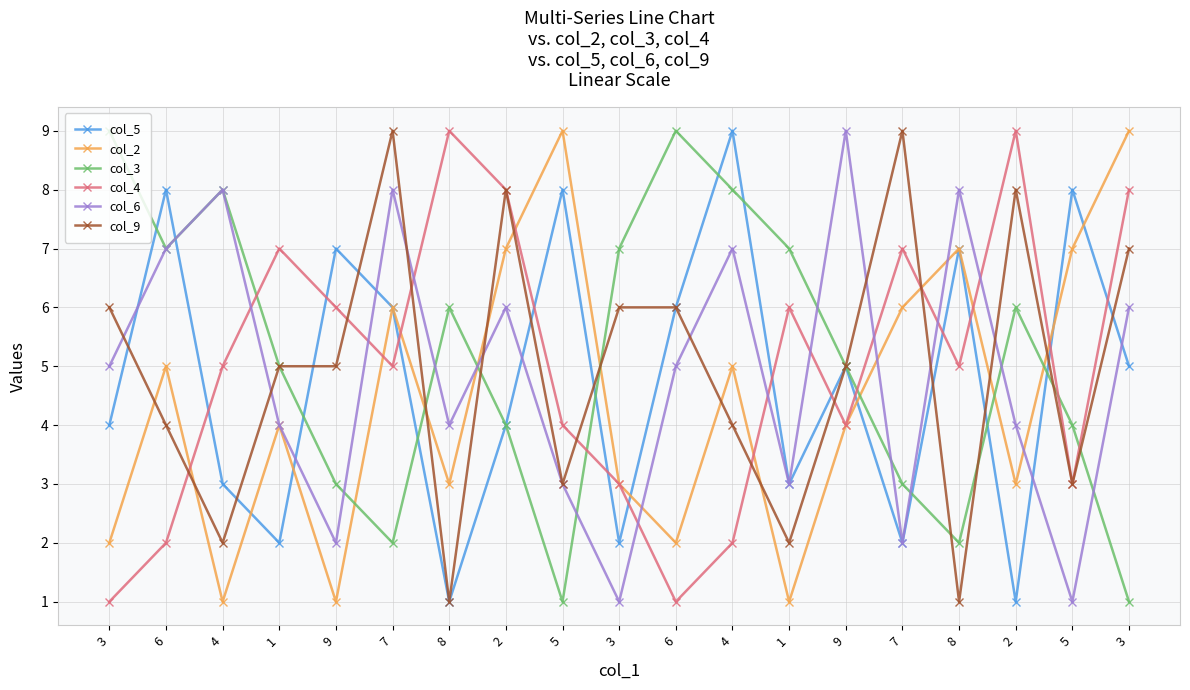

What is the total value across all series at 6?

33